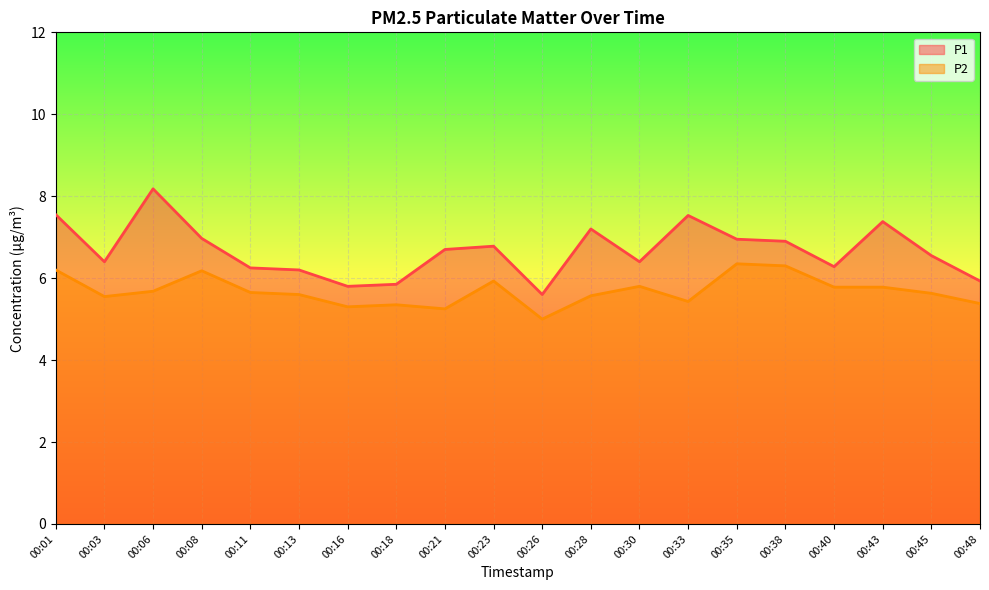

Rank the categories by P1 value from lowest to highest.

00:26, 00:16, 00:18, 00:48, 00:13, 00:11, 00:40, 00:03, 00:30, 00:45, 00:21, 00:23, 00:38, 00:35, 00:08, 00:28, 00:43, 00:33, 00:01, 00:06